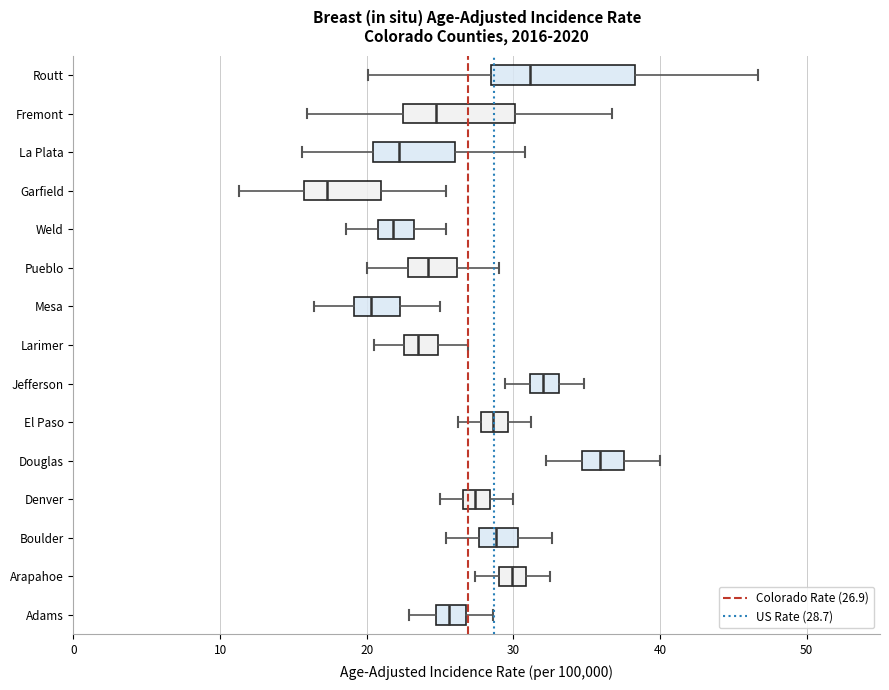

Reading bottom to top, read every box against the x-axis: the position of its median line, the range the box covers, and the ends of its whiskers. The values are not printed on the chart, so give them approximately, as read against the axis.

Adams: median 26, box 25 to 27, whiskers 23 to 29
Arapahoe: median 30, box 29 to 31, whiskers 27 to 33
Boulder: median 29, box 28 to 30, whiskers 25 to 33
Denver: median 27 (inside the box), box 27 to 28, whiskers 25 to 30
Douglas: median 36, box 35 to 38, whiskers 32 to 40
El Paso: median 29, box 28 to 30, whiskers 26 to 31
Jefferson: median 32, box 31 to 33, whiskers 29 to 35
Larimer: median 24, box 23 to 25, whiskers 21 to 27
Mesa: median 20, box 19 to 22, whiskers 16 to 25
Pueblo: median 24, box 23 to 26, whiskers 20 to 29
Weld: median 22, box 21 to 23, whiskers 19 to 25
Garfield: median 17, box 16 to 21, whiskers 11 to 25
La Plata: median 22, box 20 to 26, whiskers 16 to 31
Fremont: median 25, box 22 to 30, whiskers 16 to 37
Routt: median 31, box 29 to 38, whiskers 20 to 47